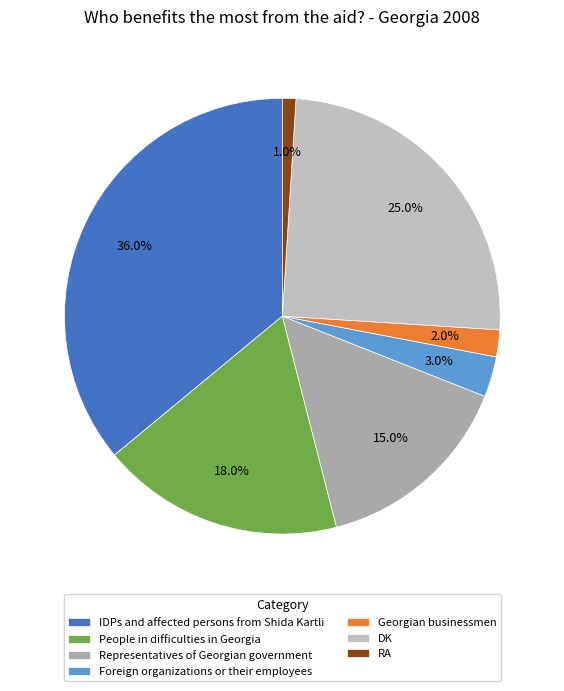

True or false: DK accounts for 39% of the total.

False